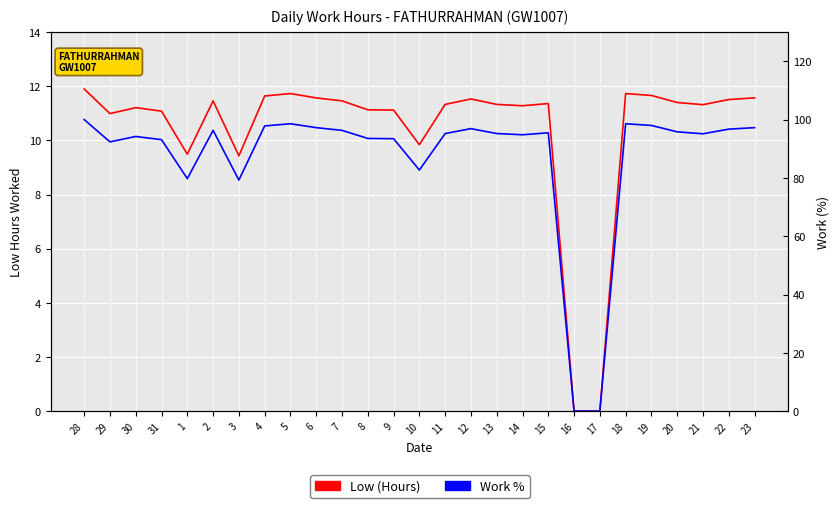

The Work % series shows 168.7 at 15. True or false?

False